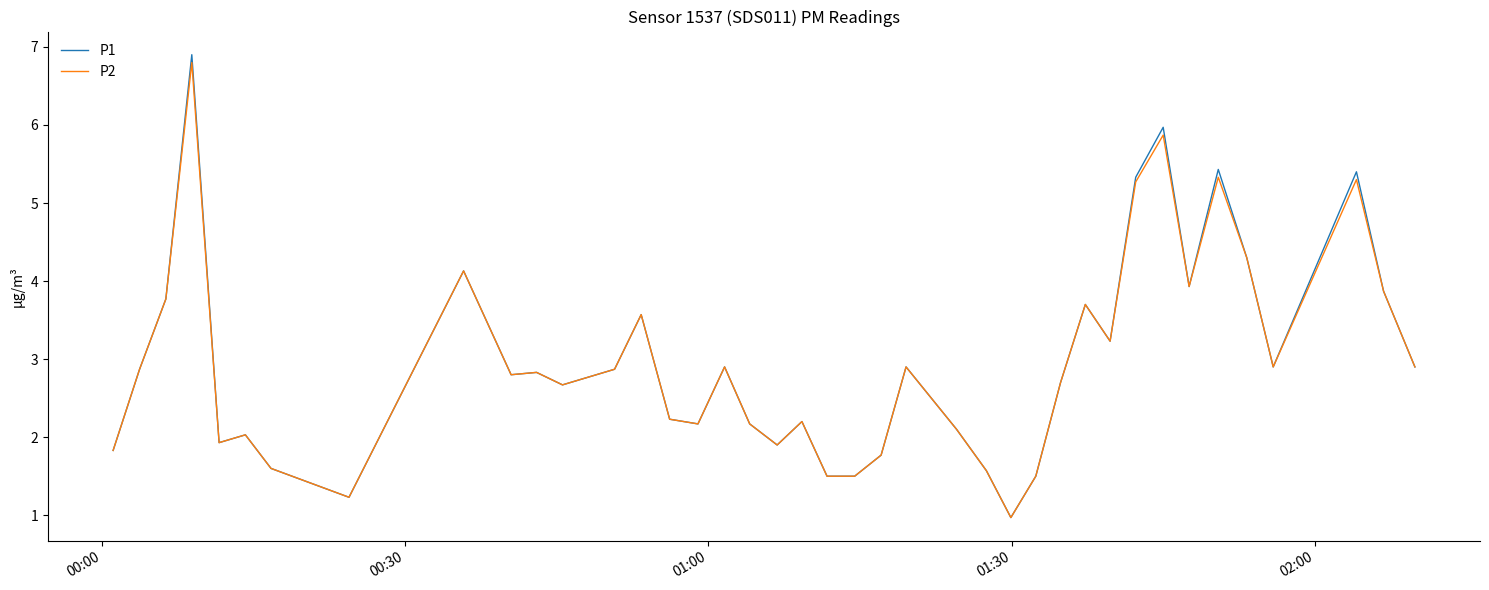

What are all the series names shown in the legend?

P1, P2